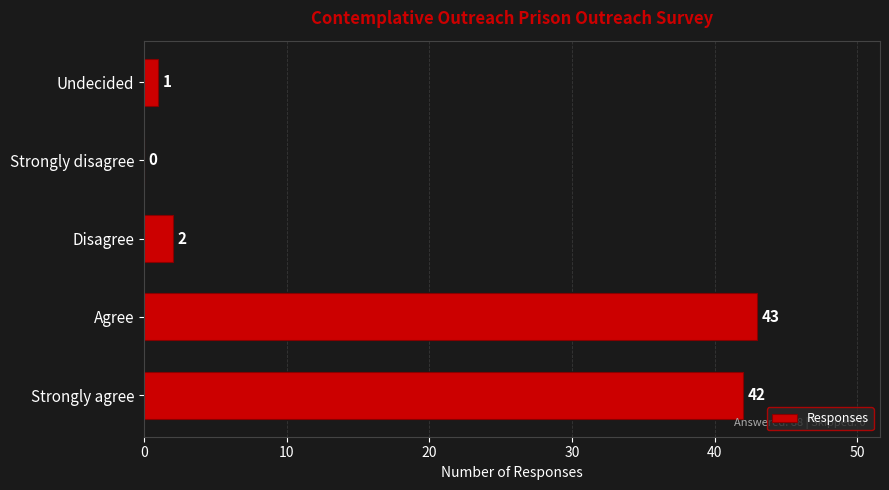

What is the approximate value at Strongly agree, to the nearest 10?

40